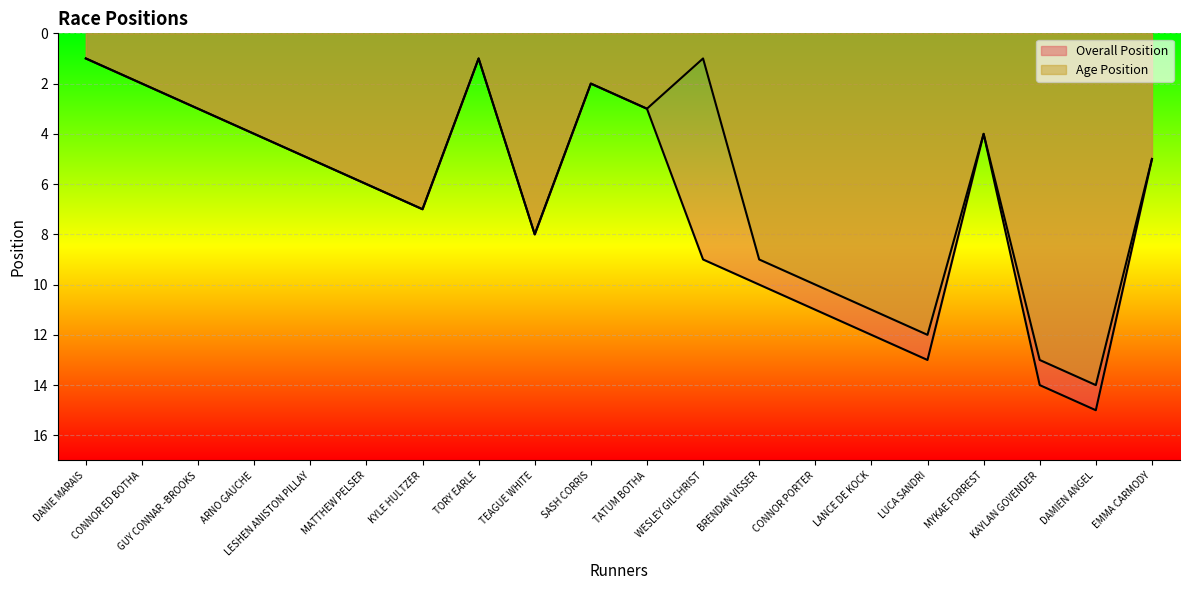

Where is the first local maximum for Overall Position?

KYLE HULTZER